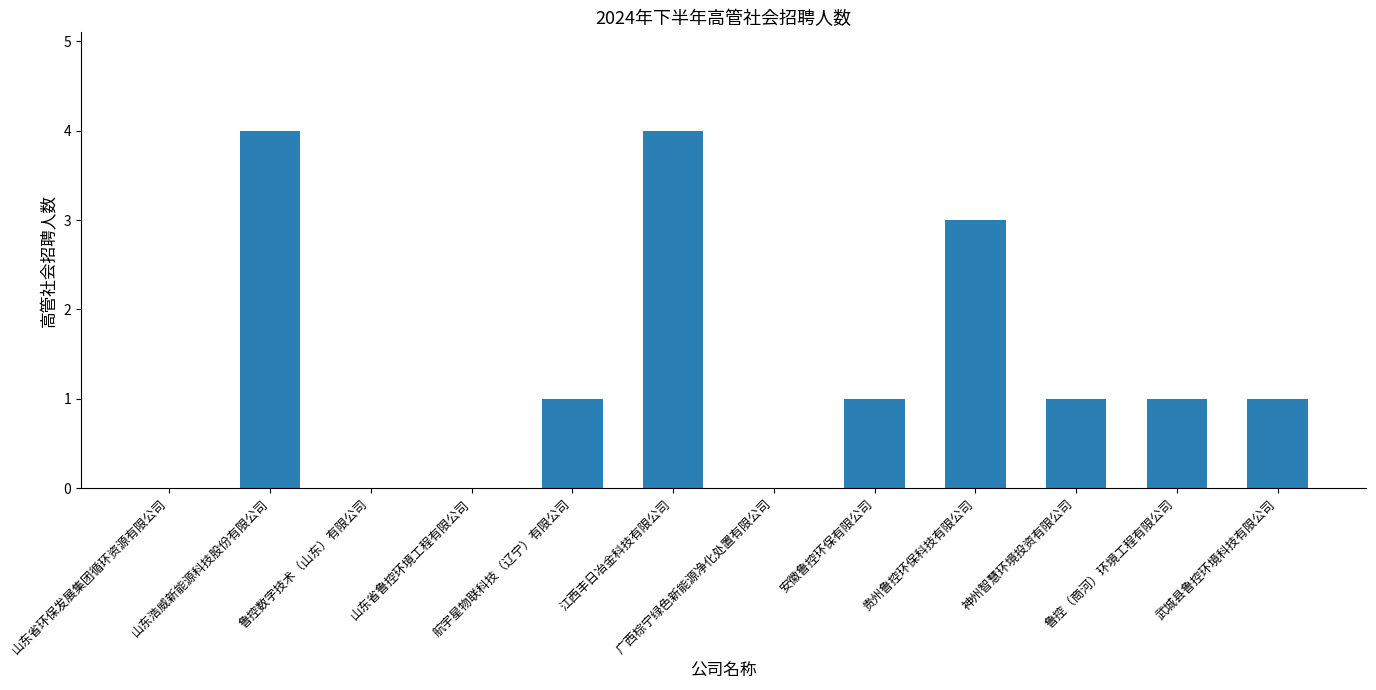

The value at 神州智慧环境投资有限公司 is 1. True or false?

True